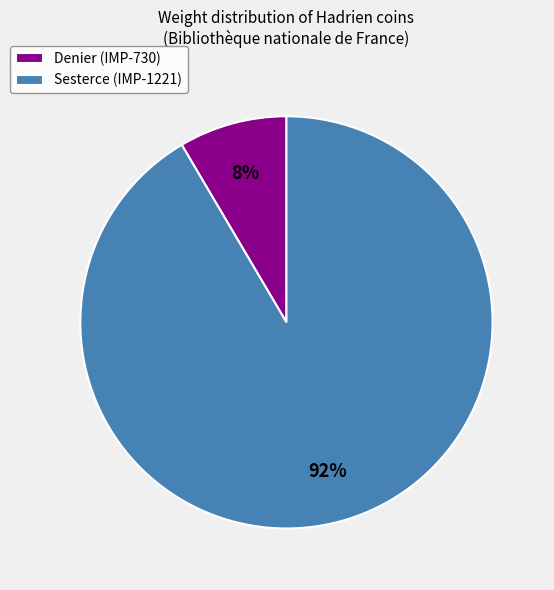

To the nearest percent, what is the average slice percentage?

50%